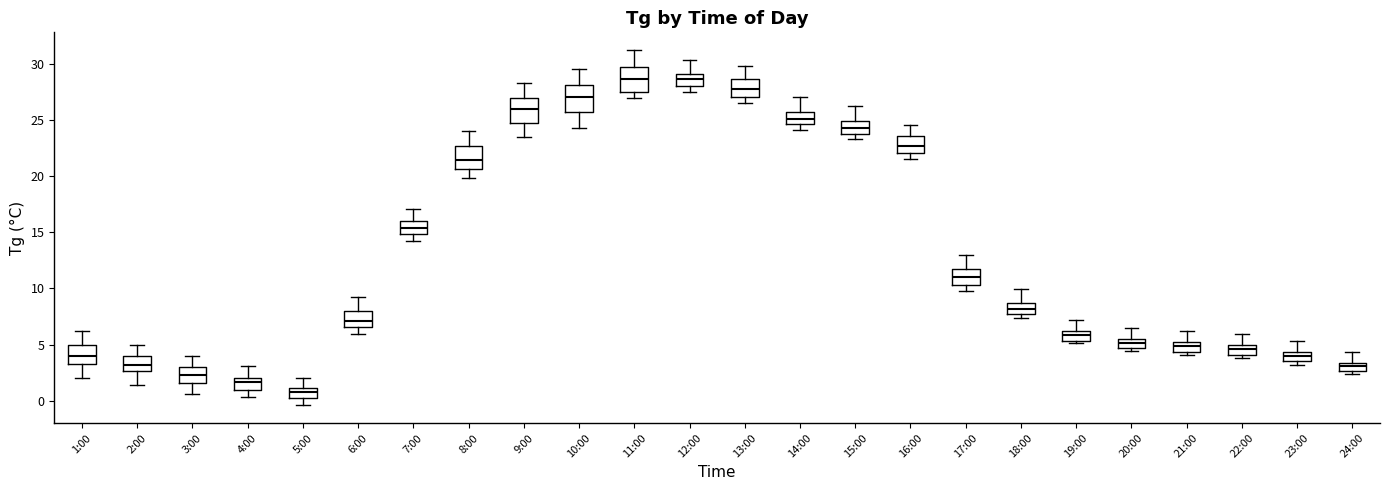

Where is the lower edge of the box for 1:00 on the y-axis? The values are not printed on the chart, so give them approximately, as read against the axis.

3.5